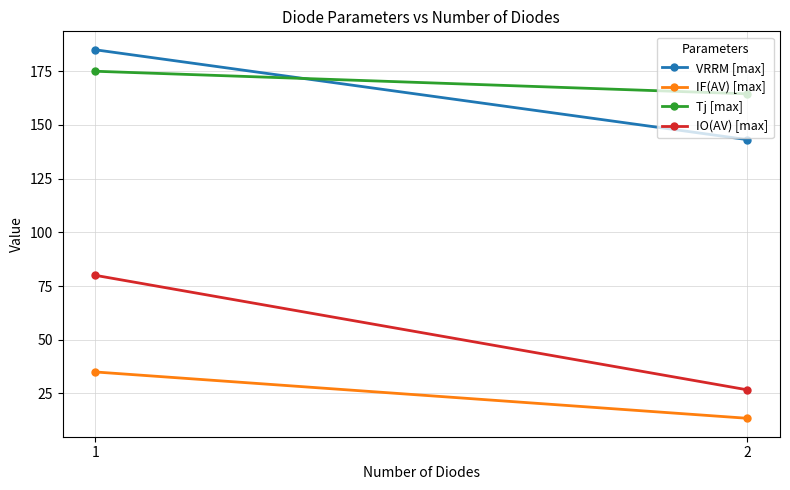

Reading right to left, list all the values displayed in this chart.

VRRM [max]: 2=143.2	1=185.0
IF(AV) [max]: 2=13.4	1=35.0
Tj [max]: 2=164.5	1=175.0
IO(AV) [max]: 2=26.7	1=80.0